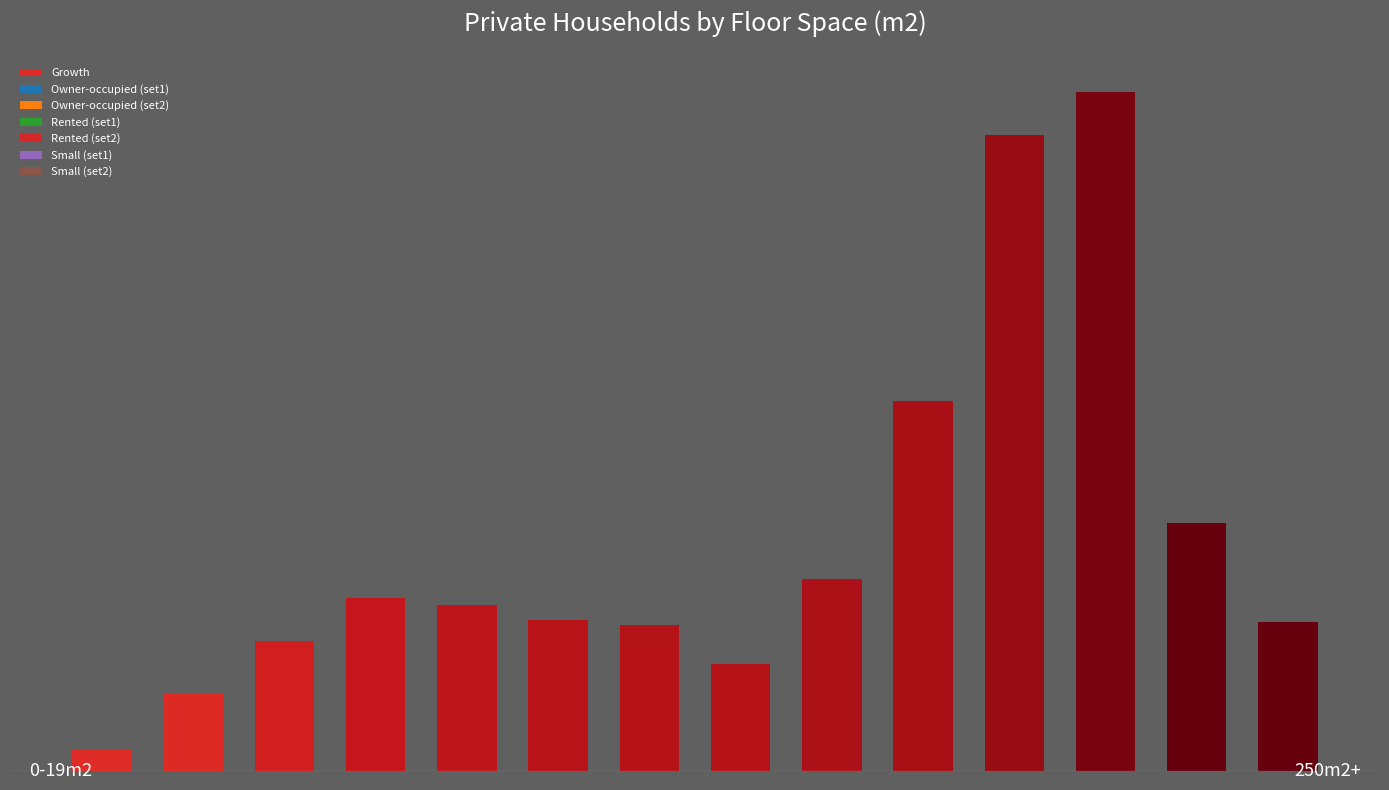

What is the value of the Rented (set2) bar at the 14th from the left?

90.6